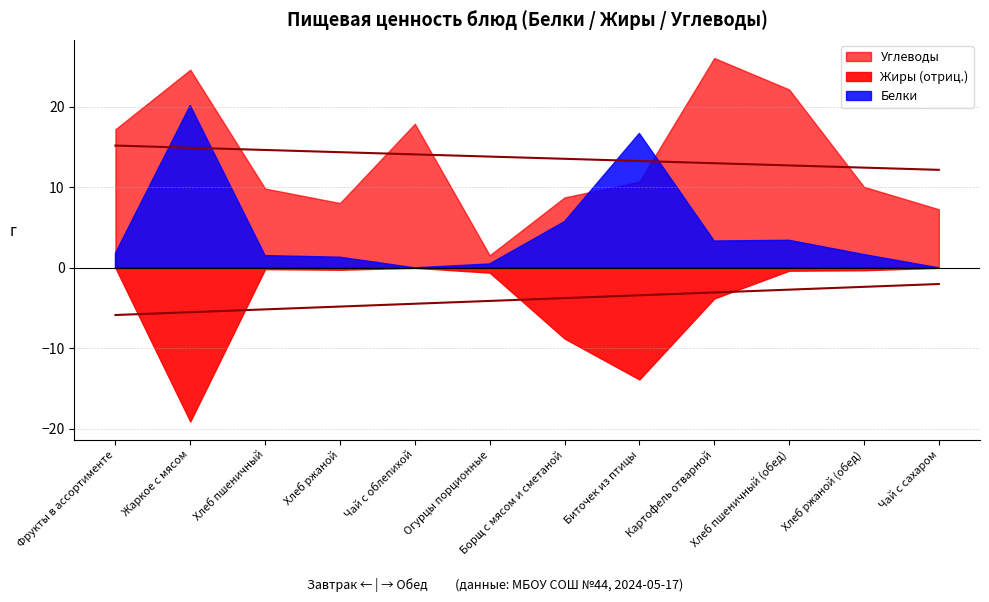

What is the label of the 10th point from the right?

Хлеб пшеничный